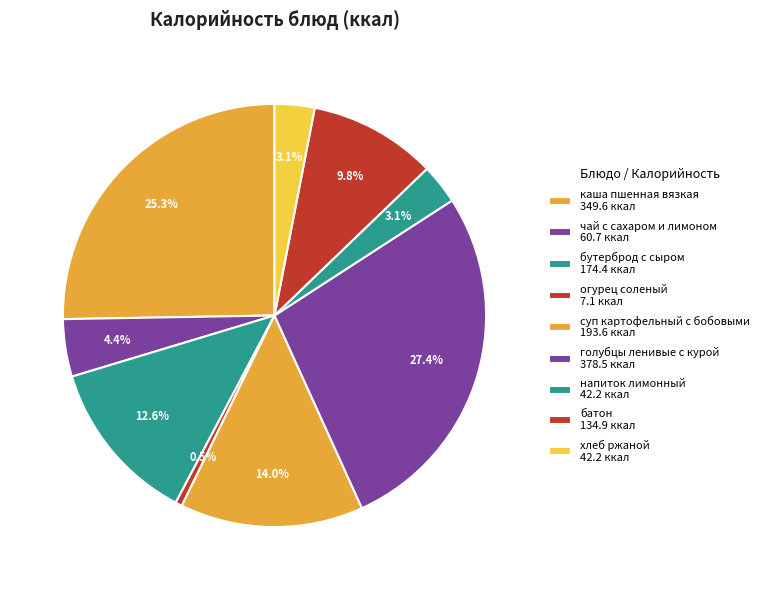

Rank the categories by value from highest to lowest.

голубцы ленивые с курой, каша пшенная вязкая, суп картофельный с бобовыми, бутерброд с сыром, батон, чай с сахаром и лимоном, напиток лимонный, хлеб ржаной, огурец соленый